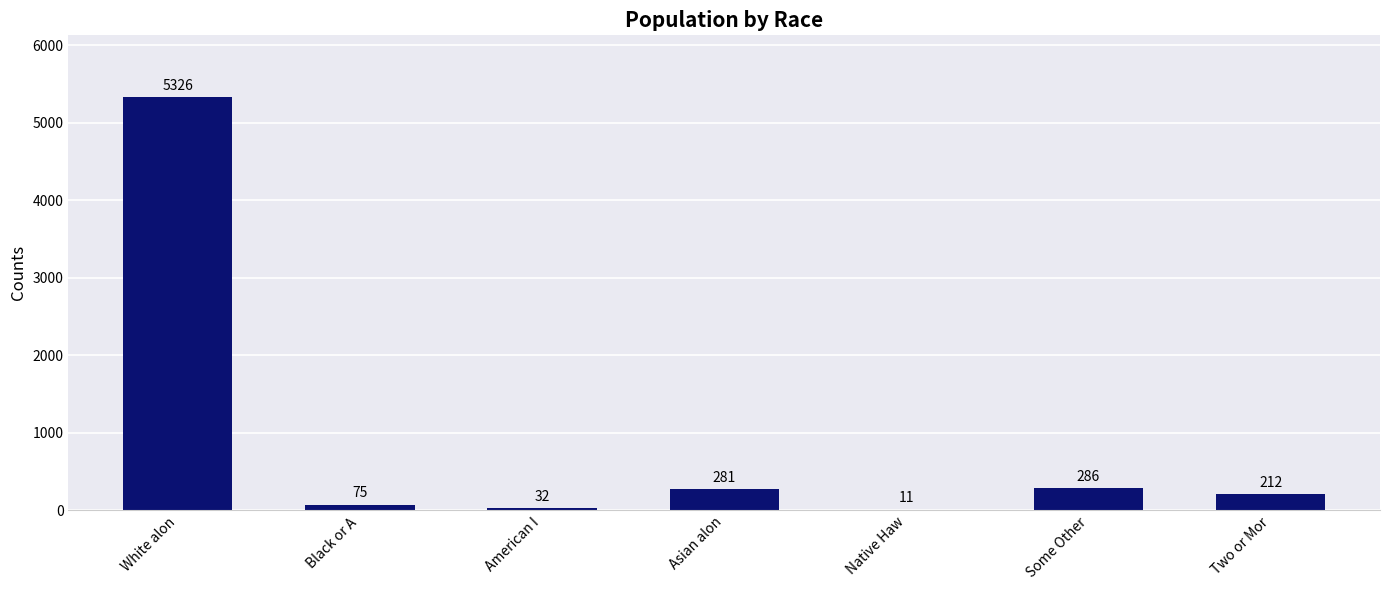

Which label corresponds to the largest value in the chart?

White alon